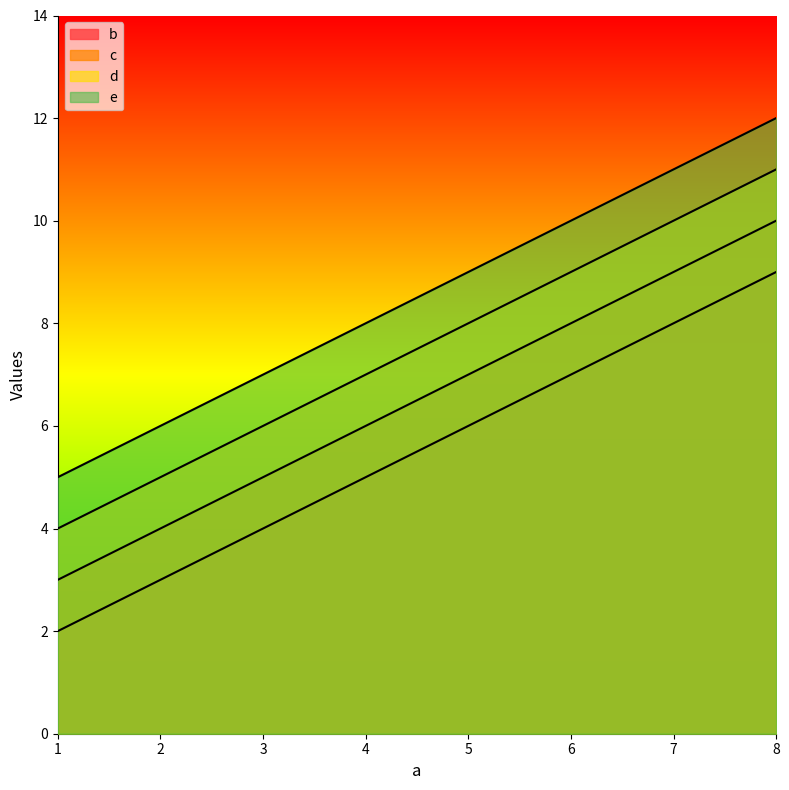

The d series shows 6 at 7. True or false?

False